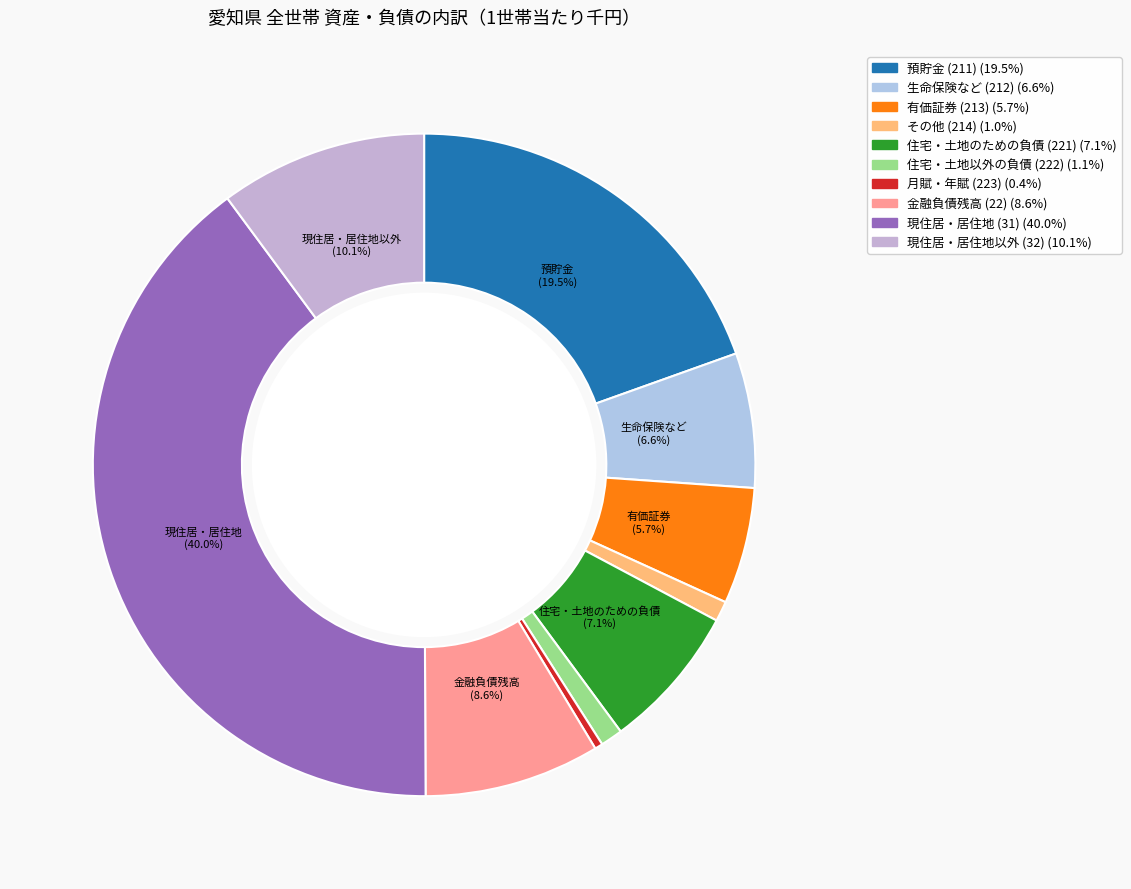

The その他 (214) slice represents 1% of the pie. True or false?

True